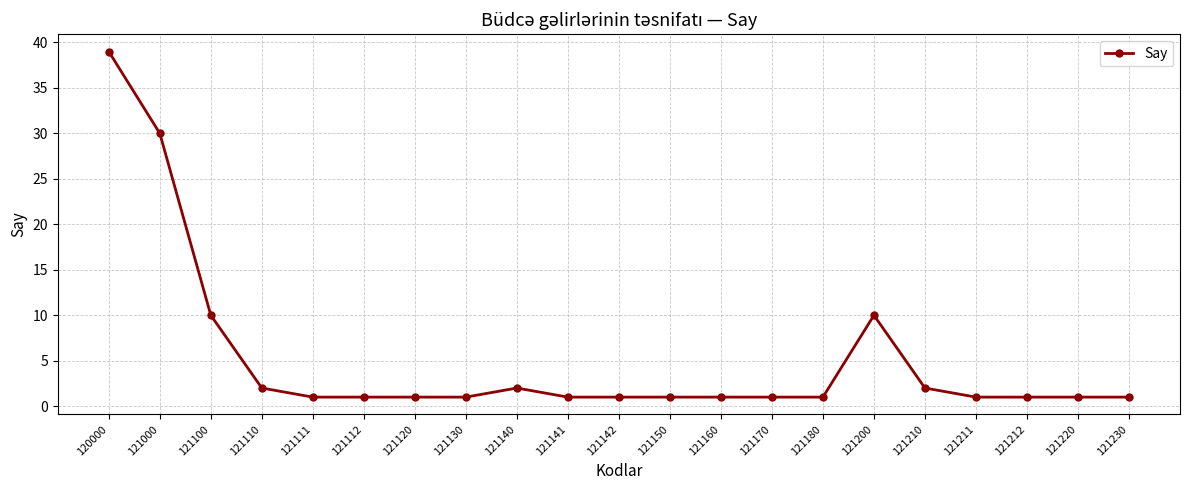

Approximately how many times larger is the value at 121130 compared to 121100?

0.1